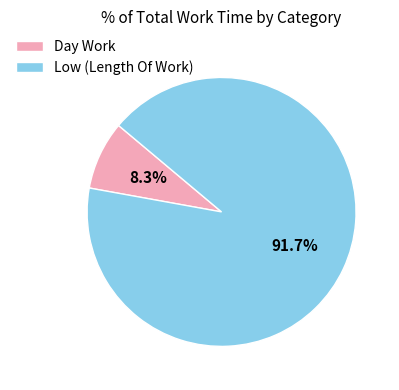

Which has a higher value, Low (Length Of Work) or Day Work?

Low (Length Of Work)